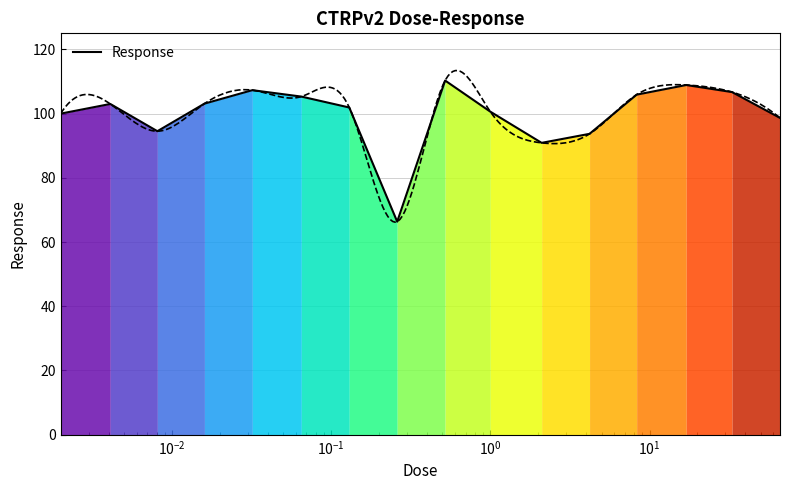

What is the ratio of the value at $\mathdefault{10^{2}}$ to the value at 9?

1.0